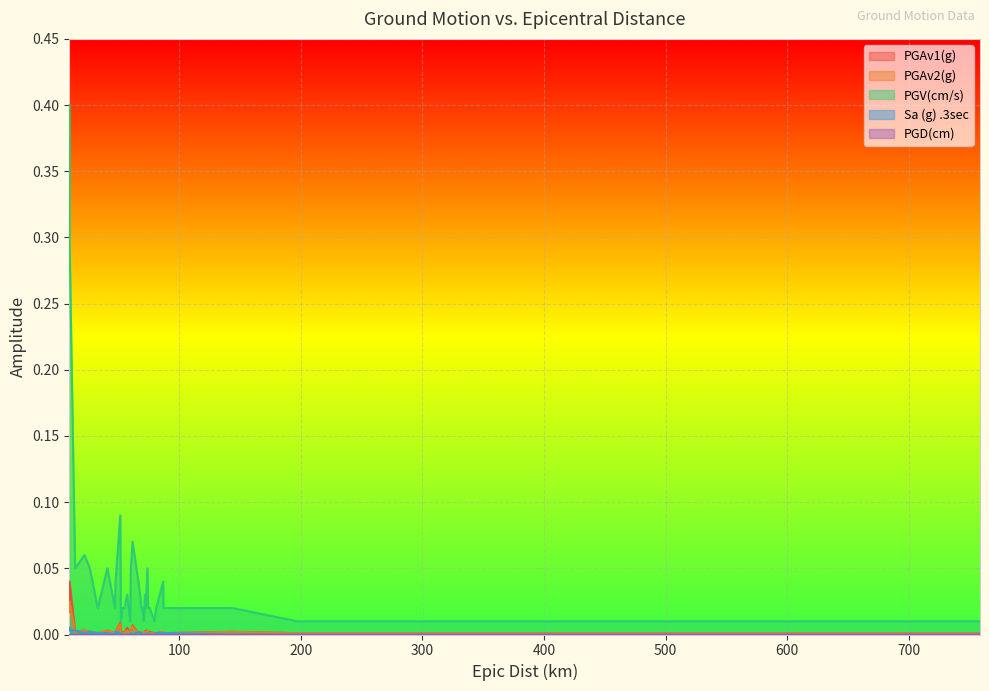

Which series has the widest spread of values?

PGV(cm/s)